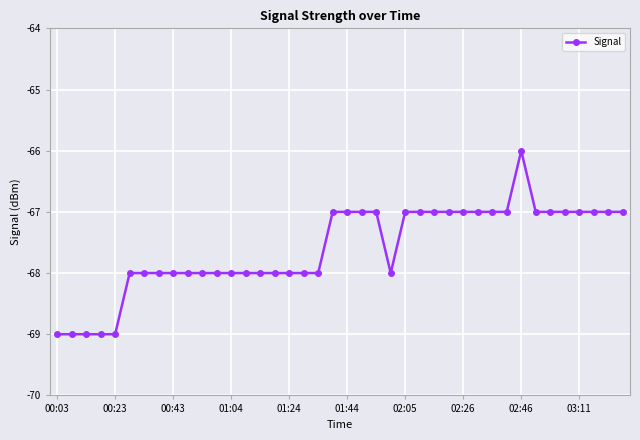

What is the value of the 38th point from the left?

-67